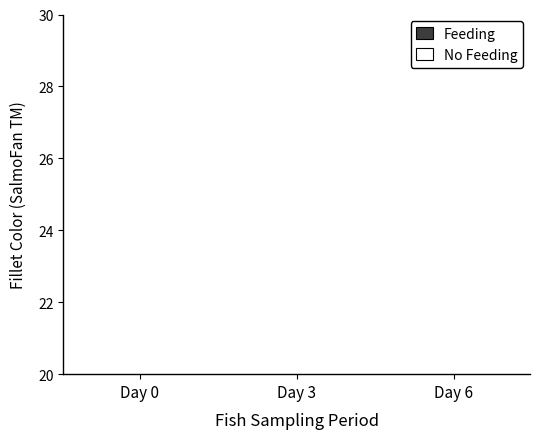

How many Feeding values are between 2 and 9?

3